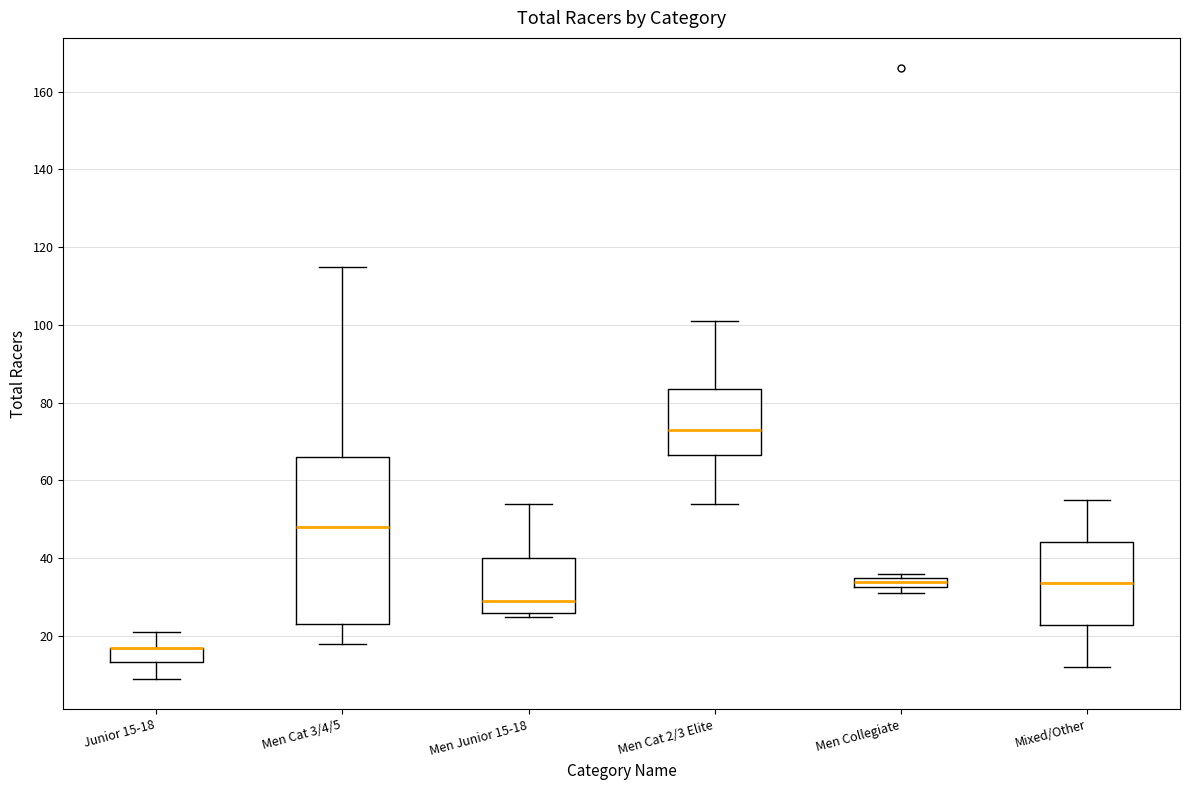

Comparing the boxes themselves (not the whiskers), which one is the tallest?

Men Cat 3/4/5